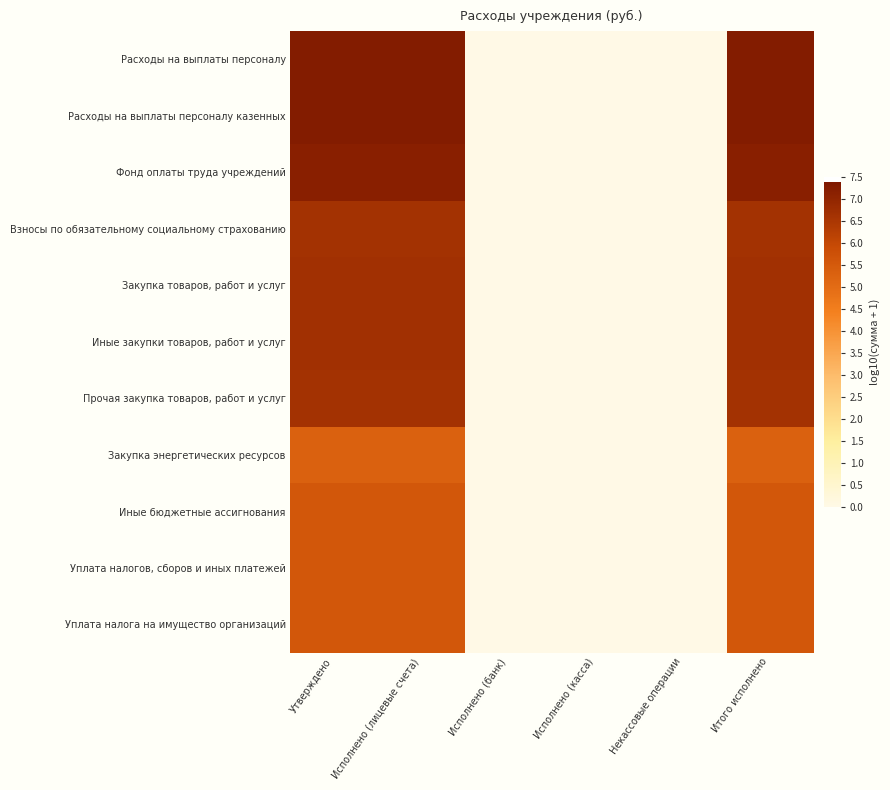

Reading right to left, extract all data points from this chart.

Расходы на выплаты персоналу: Итого исполнено=7.3	Некассовые операции=0.0	Исполнено (касса)=0.0	Исполнено (банк)=0.0	Исполнено (лицевые счета)=7.3	Утверждено=7.3
Расходы на выплаты персоналу казенных: Итого исполнено=7.3	Некассовые операции=0.0	Исполнено (касса)=0.0	Исполнено (банк)=0.0	Исполнено (лицевые счета)=7.3	Утверждено=7.3
Фонд оплаты труда учреждений: Итого исполнено=7.2	Некассовые операции=0.0	Исполнено (касса)=0.0	Исполнено (банк)=0.0	Исполнено (лицевые счета)=7.2	Утверждено=7.2
Взносы по обязательному социальному страхованию: Итого исполнено=6.6	Некассовые операции=0.0	Исполнено (касса)=0.0	Исполнено (банк)=0.0	Исполнено (лицевые счета)=6.6	Утверждено=6.6
Закупка товаров, работ и услуг: Итого исполнено=6.7	Некассовые операции=0.0	Исполнено (касса)=0.0	Исполнено (банк)=0.0	Исполнено (лицевые счета)=6.7	Утверждено=6.7
Иные закупки товаров, работ и услуг: Итого исполнено=6.7	Некассовые операции=0.0	Исполнено (касса)=0.0	Исполнено (банк)=0.0	Исполнено (лицевые счета)=6.7	Утверждено=6.7
Прочая закупка товаров, работ и услуг: Итого исполнено=6.6	Некассовые операции=0.0	Исполнено (касса)=0.0	Исполнено (банк)=0.0	Исполнено (лицевые счета)=6.6	Утверждено=6.6
Закупка энергетических ресурсов: Итого исполнено=5.3	Некассовые операции=0.0	Исполнено (касса)=0.0	Исполнено (банк)=0.0	Исполнено (лицевые счета)=5.3	Утверждено=5.3
Иные бюджетные ассигнования: Итого исполнено=5.6	Некассовые операции=0.0	Исполнено (касса)=0.0	Исполнено (банк)=0.0	Исполнено (лицевые счета)=5.6	Утверждено=5.6
Уплата налогов, сборов и иных платежей: Итого исполнено=5.6	Некассовые операции=0.0	Исполнено (касса)=0.0	Исполнено (банк)=0.0	Исполнено (лицевые счета)=5.6	Утверждено=5.6
Уплата налога на имущество организаций: Итого исполнено=5.6	Некассовые операции=0.0	Исполнено (касса)=0.0	Исполнено (банк)=0.0	Исполнено (лицевые счета)=5.6	Утверждено=5.6